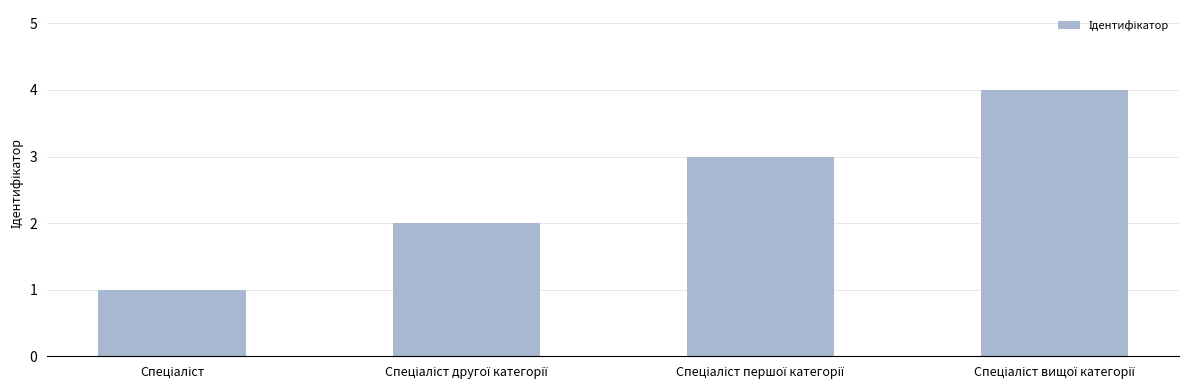

What is the value of the 4th bar from the left?

4